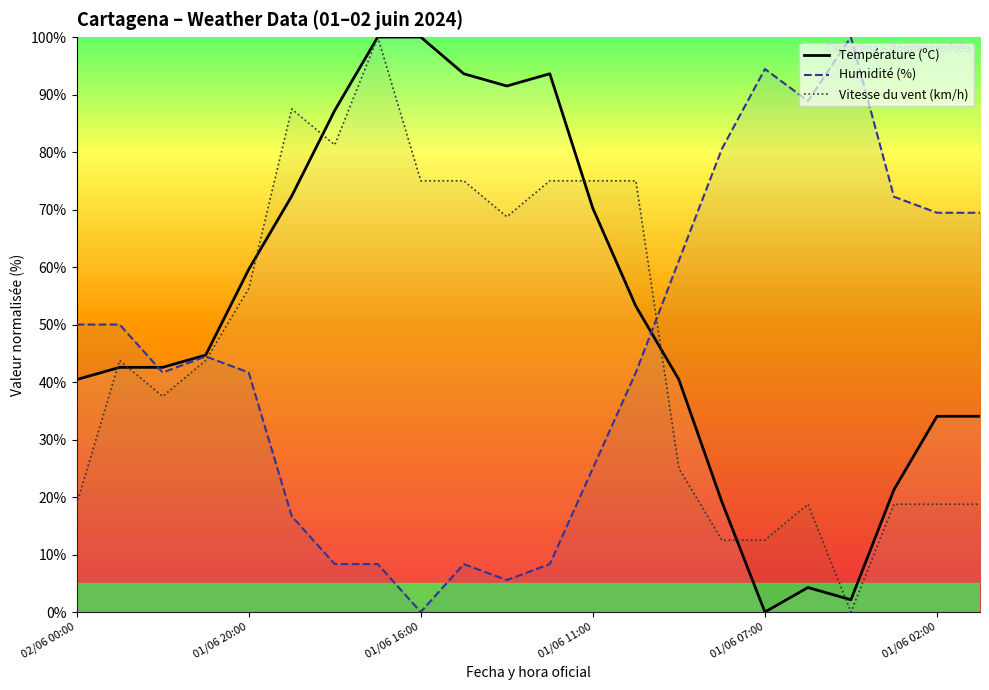

What are all the series names shown in the legend?

Température (ºC), Humidité (%), Vitesse du vent (km/h)